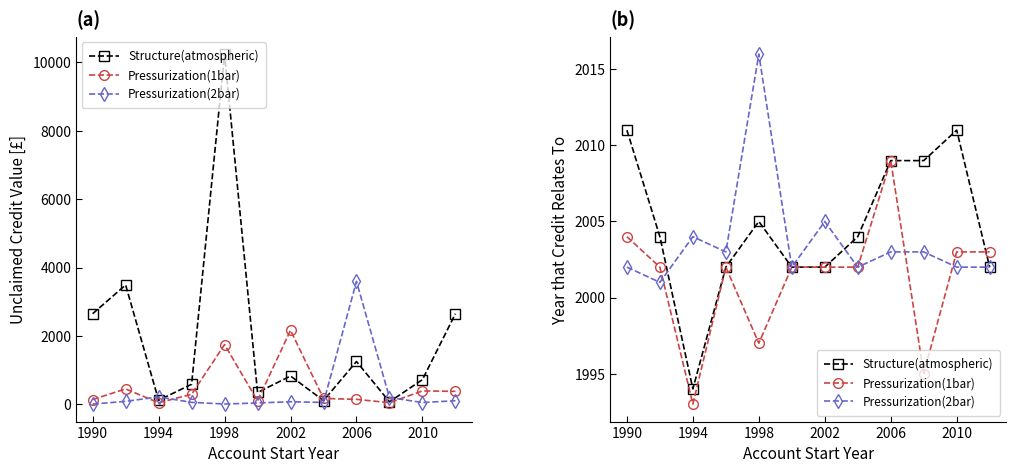

What is the value of the Structure(atmospheric) point at the 9th from the left?

2009